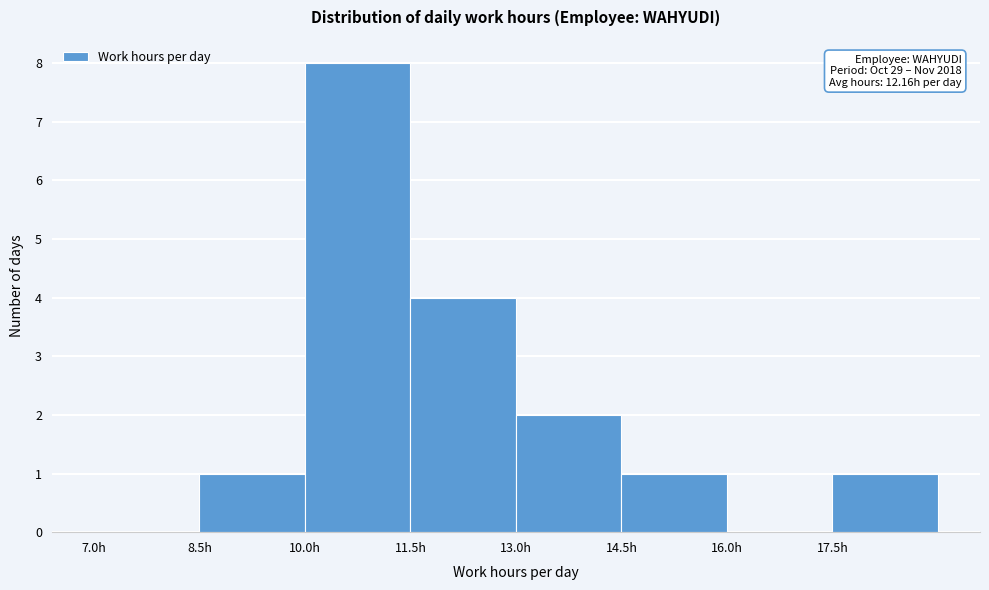

Over which range of the x-axis is the bar tallest?

10.0 to 11.5